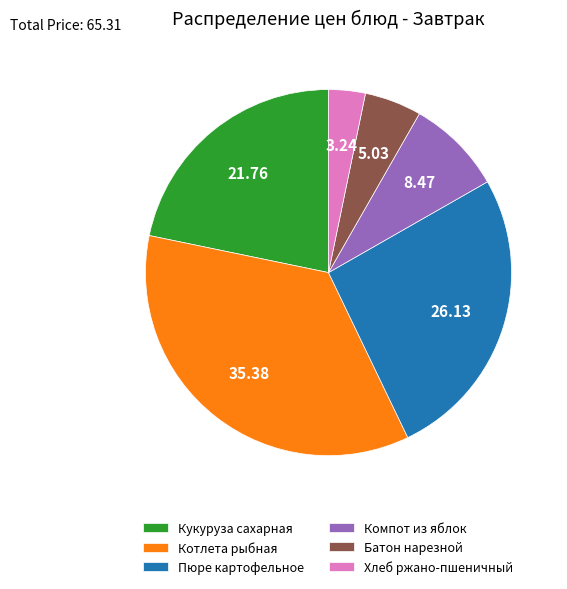

Rank the categories by value from highest to lowest.

Котлета рыбная, Пюре картофельное, Кукуруза сахарная, Компот из яблок, Батон нарезной, Хлеб ржано-пшеничный